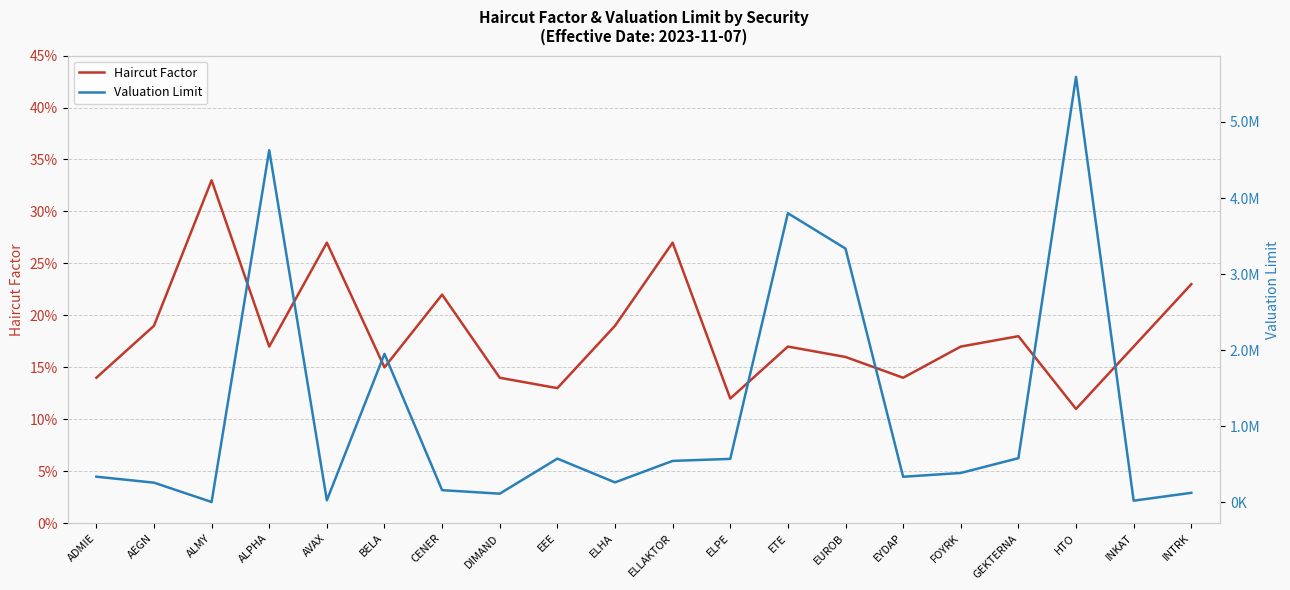

What value does the Haircut Factor series have at HTO?

0.1